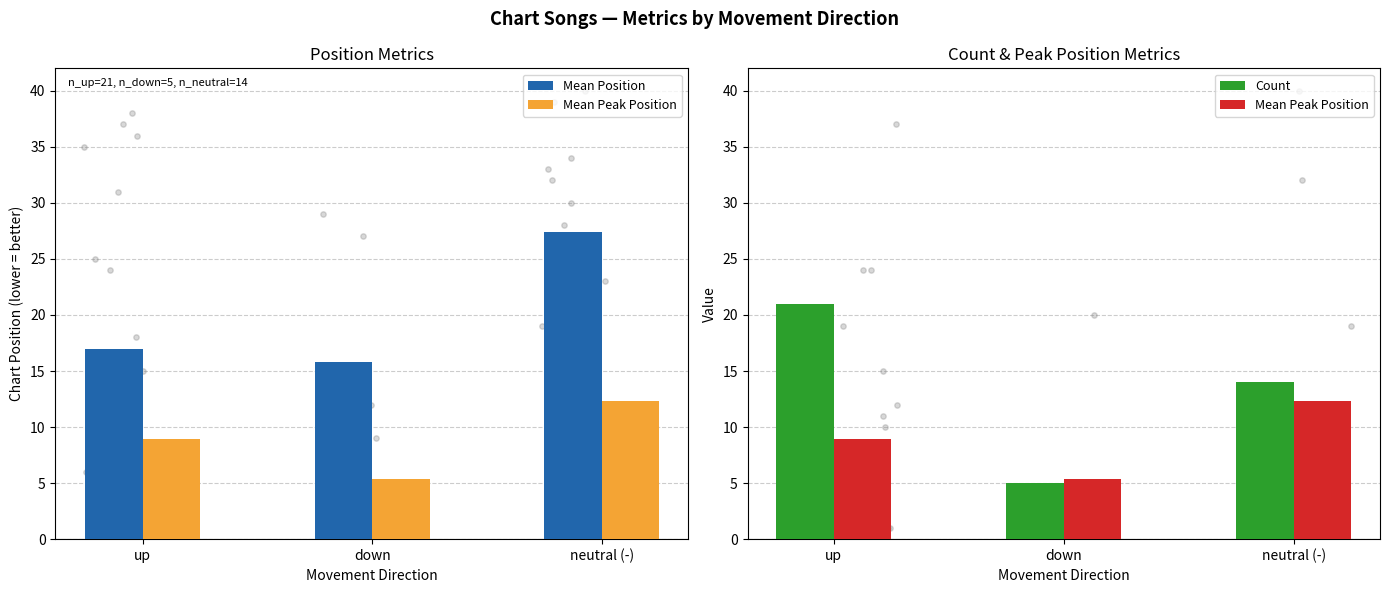

Is the value of Count at up greater than the value of Mean Position at down?

Yes